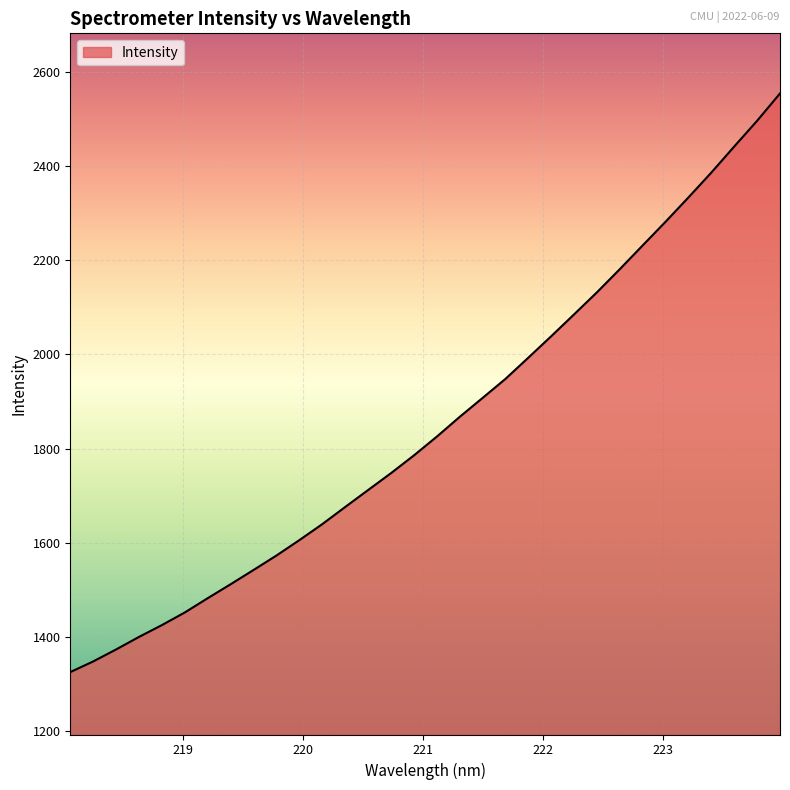

What is the difference between the maximum and minimum values?

1228.9